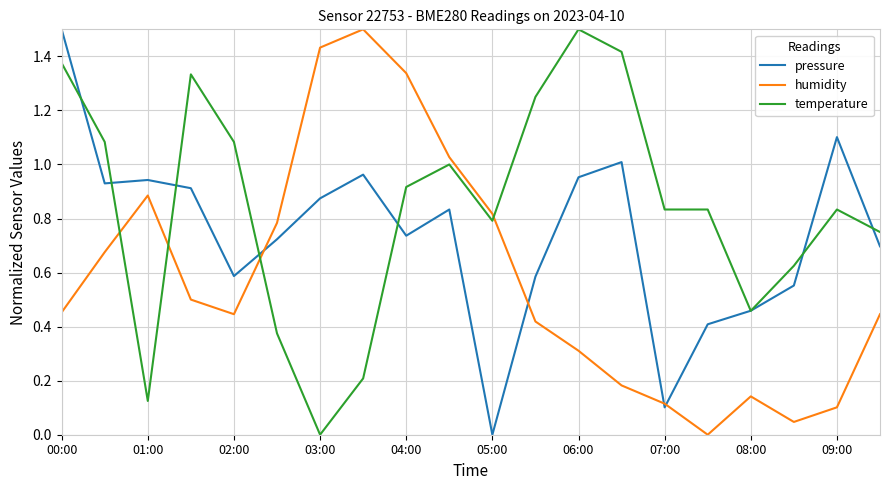

True or false: humidity and temperature intersect in this chart.

True